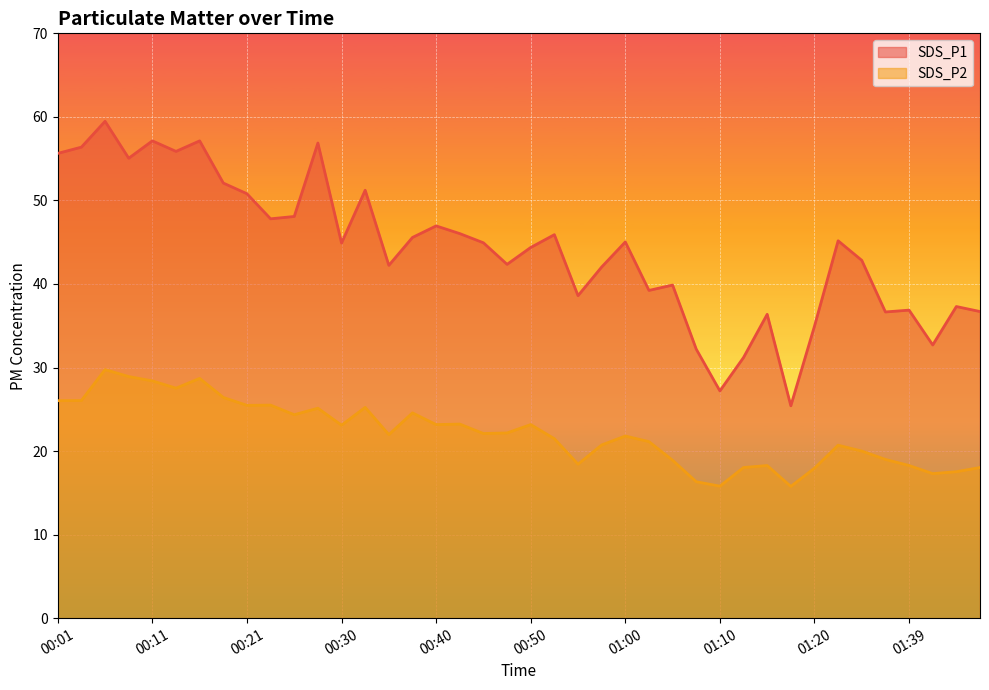

At how many categories does at least one series exceed 18?

40